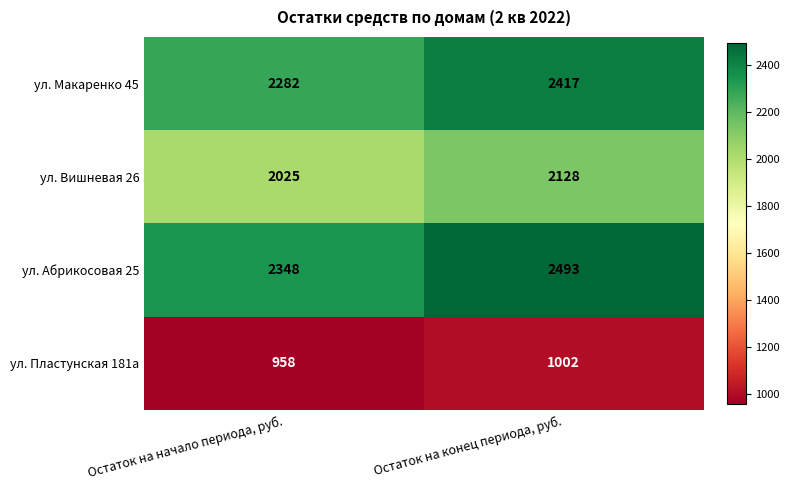

Reading right to left, list all the values displayed in this chart.

ул. Макаренко 45: 2417	2282
ул. Вишневая 26: 2128	2025
ул. Абрикосовая 25: 2493	2348
ул. Пластунская 181а: 1002	958